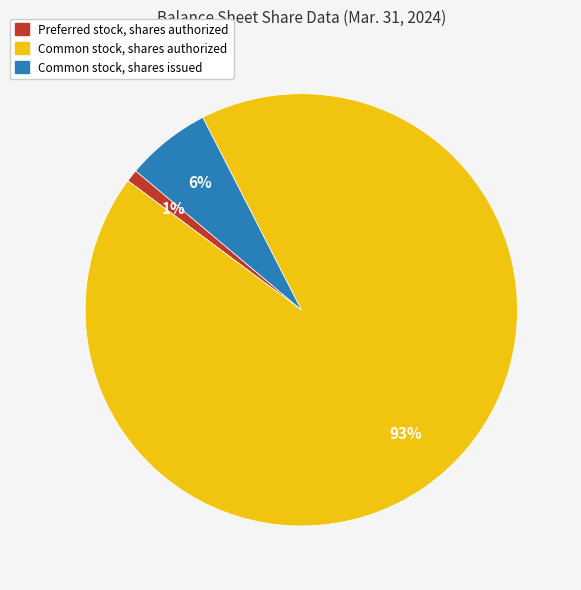

How many segments does this pie chart have?

3